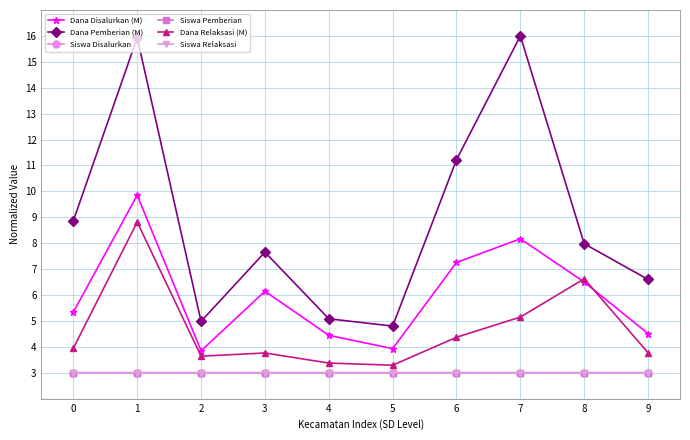

True or false: Dana Disalurkan (M) and Siswa Pemberian intersect in this chart.

False